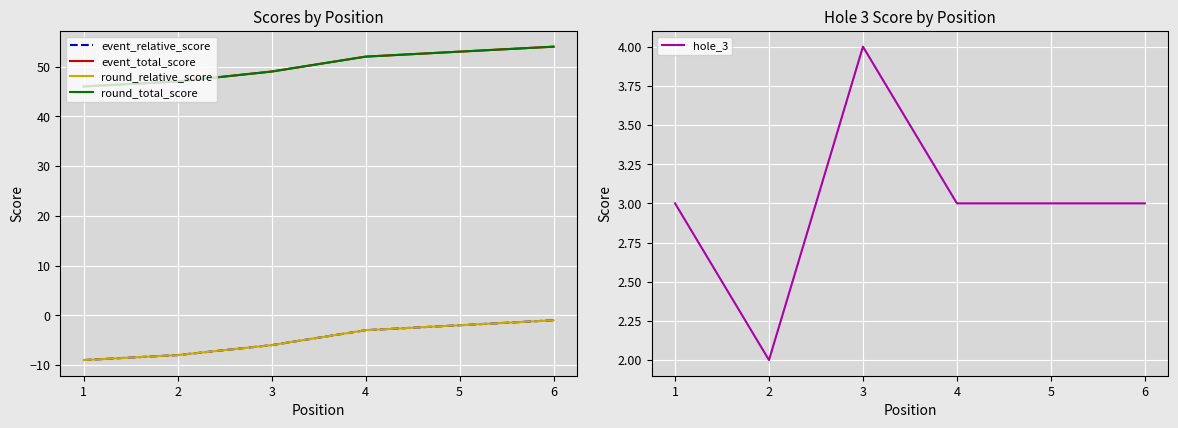

What value does the hole_3 series have at 1?

3